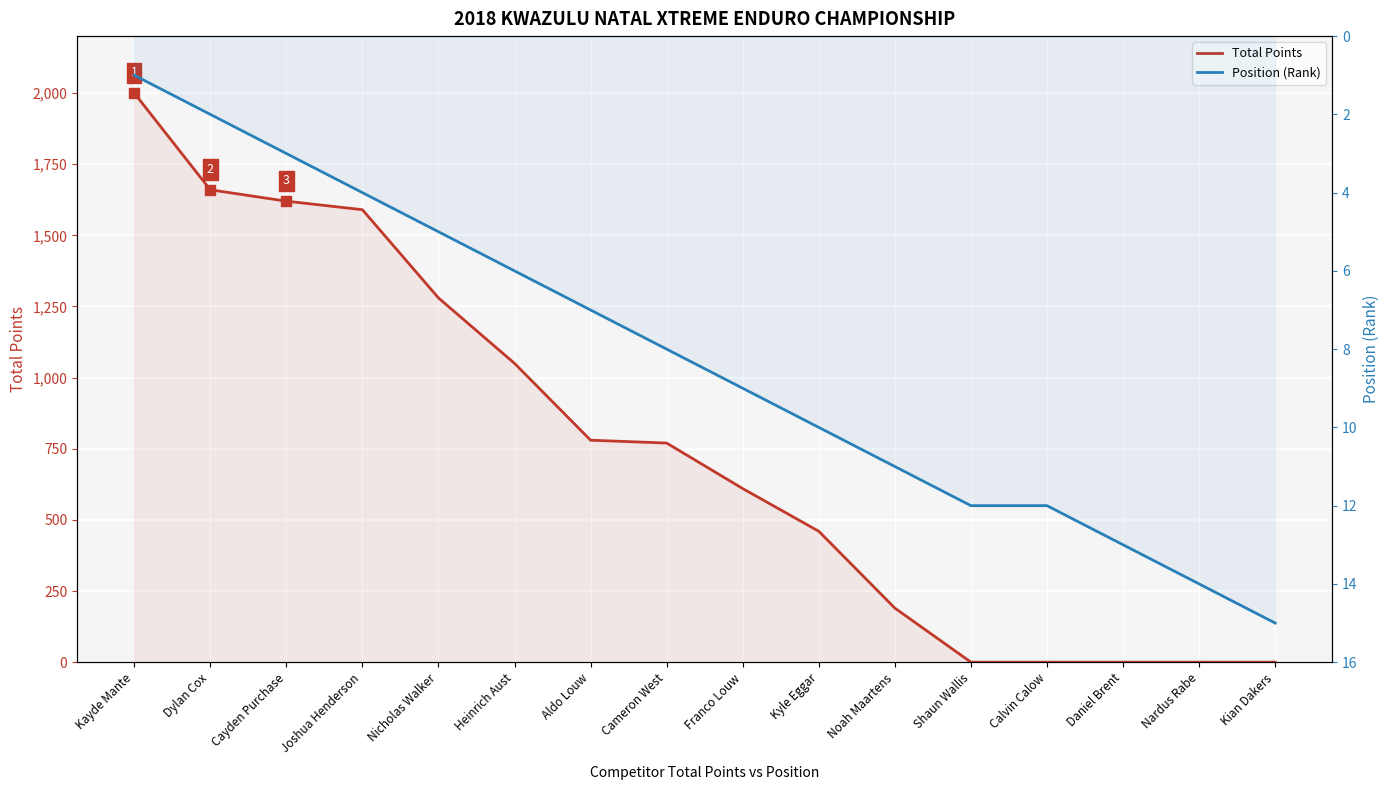

At how many categories does at least one series exceed 1590?

3